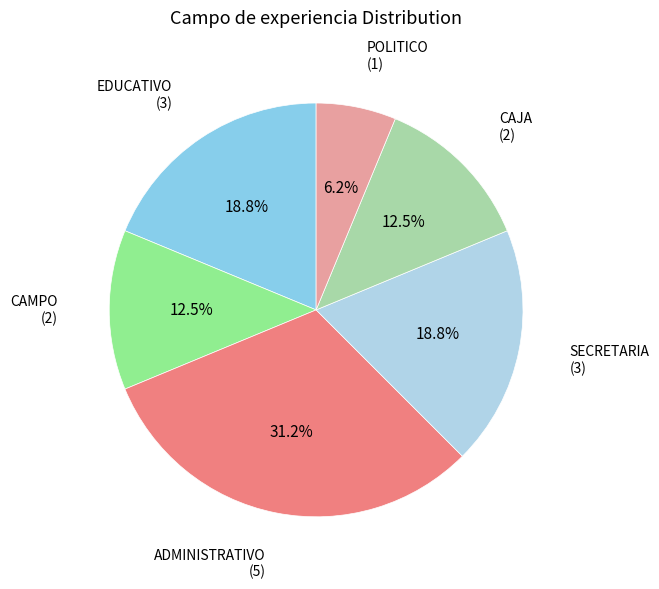

Does any single category account for the majority?

No